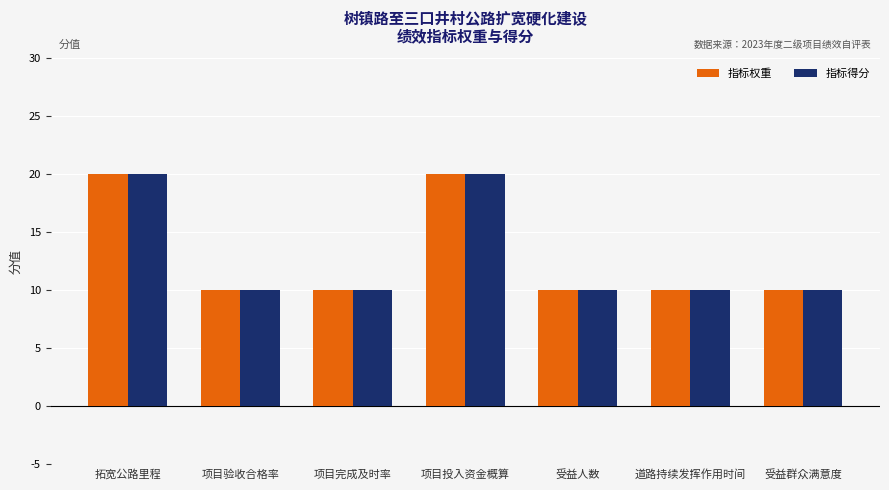

What is the total value across all series at 拓宽公路里程?

40